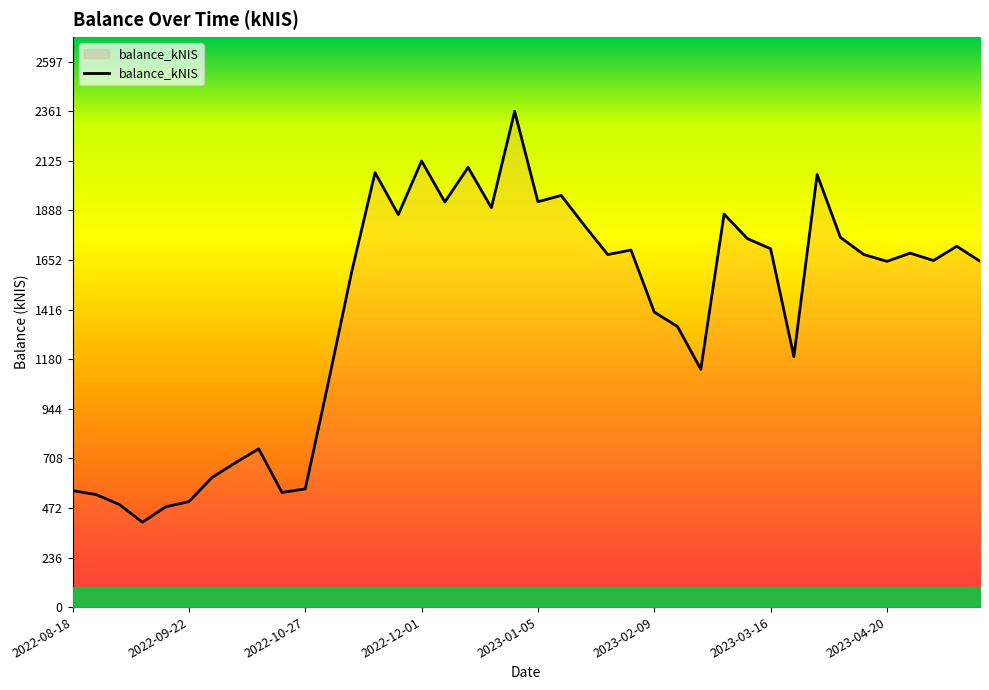

How many lines are shown in the chart?

1